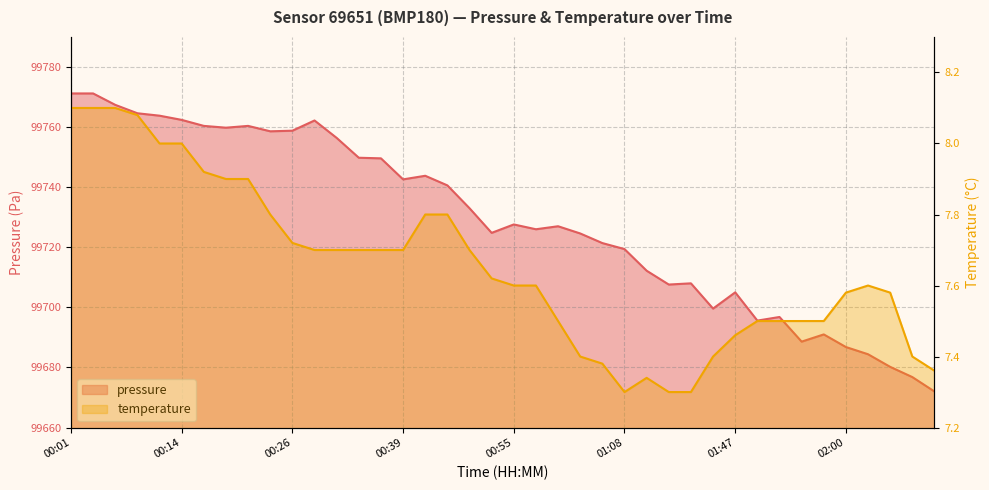

What is the minimum value for pressure?

99672.0